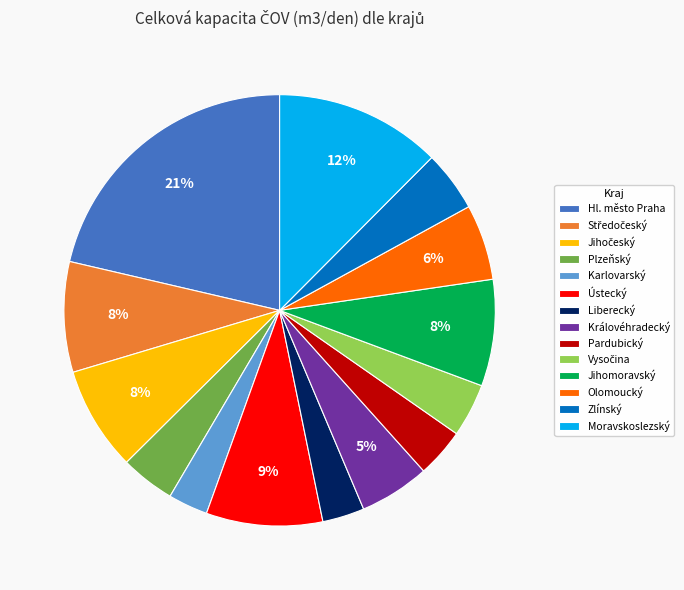

Is Karlovarský the majority of the pie?

No